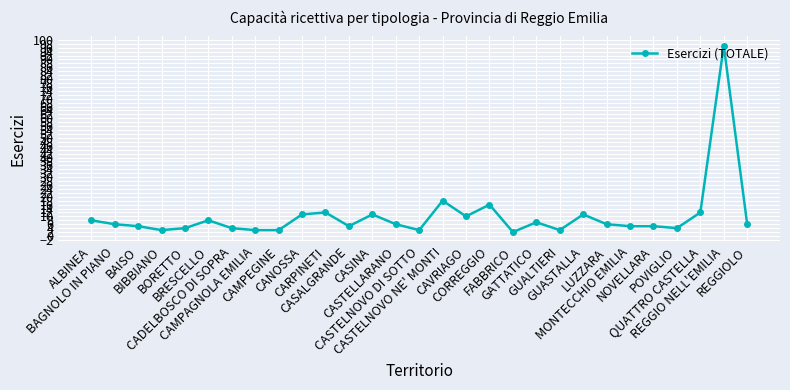

At which category does the chart reach its minimum across all series?

FABBRICO